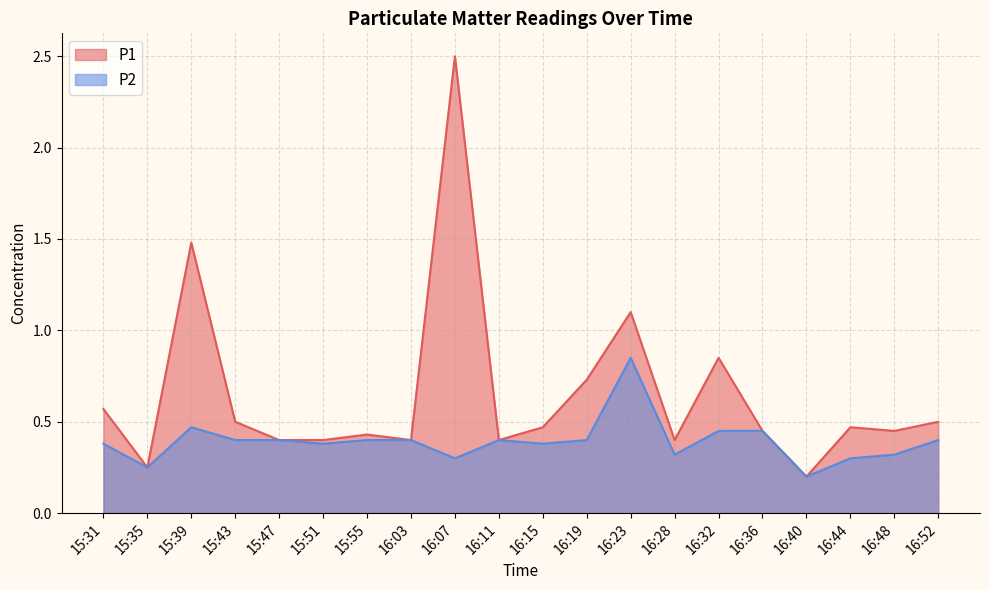

Does the chart have visible grid lines?

Yes